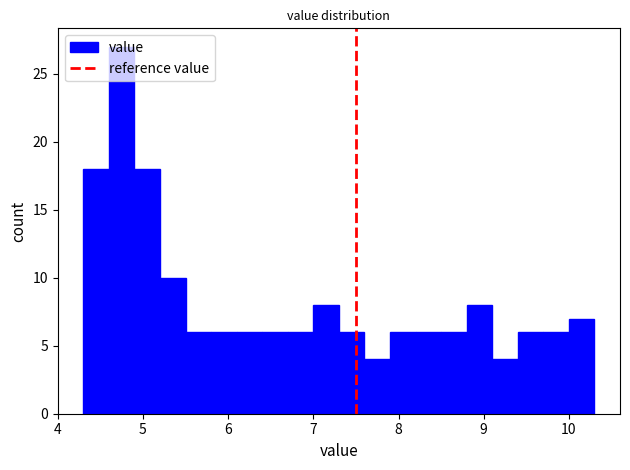

Read against the x-axis, roughly where is the centre of the tallest bar?

4.8